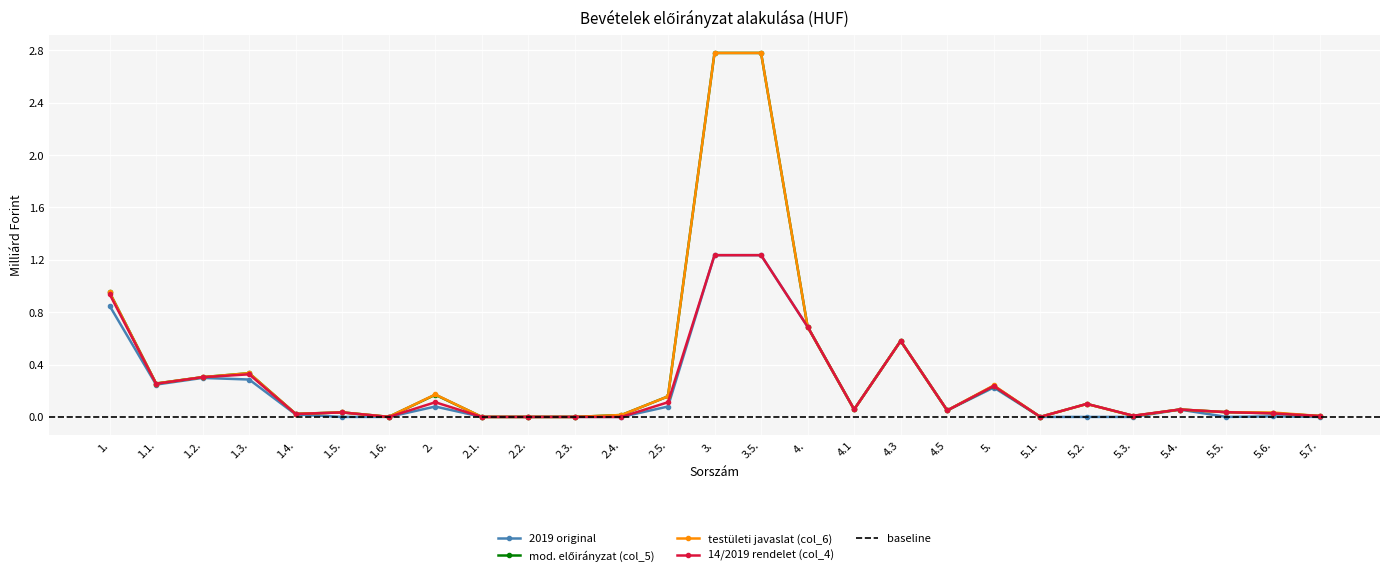

At how many categories does at least one series exceed 0?

24